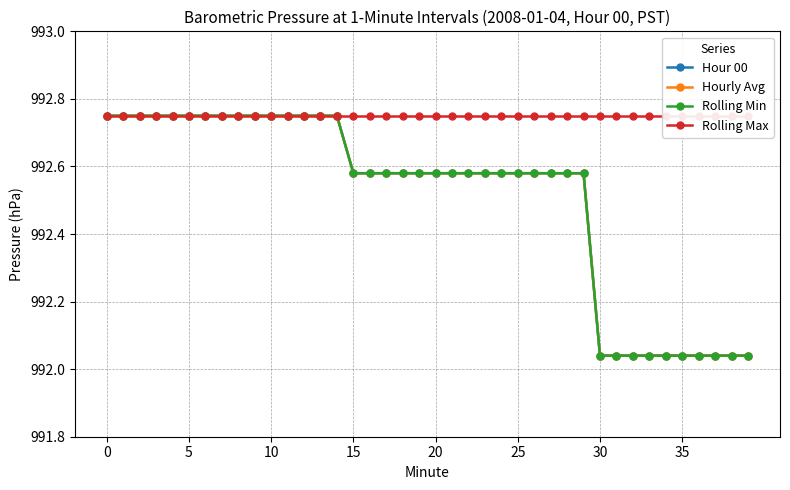

Does the chart display data point markers on the line(s)?

Yes